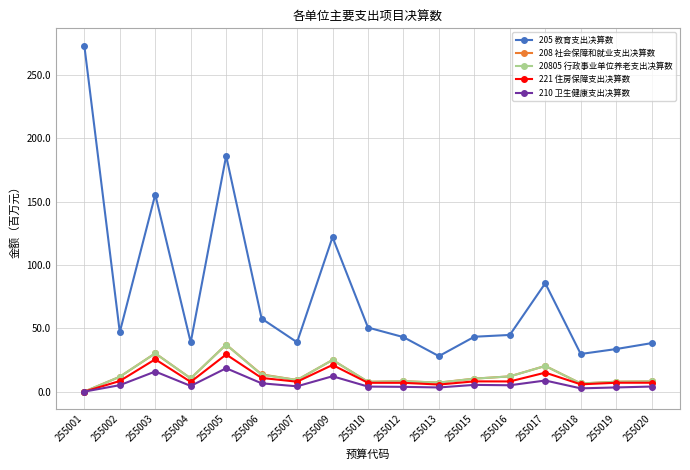

Where is the first local maximum for 210 卫生健康支出决算数?

255003